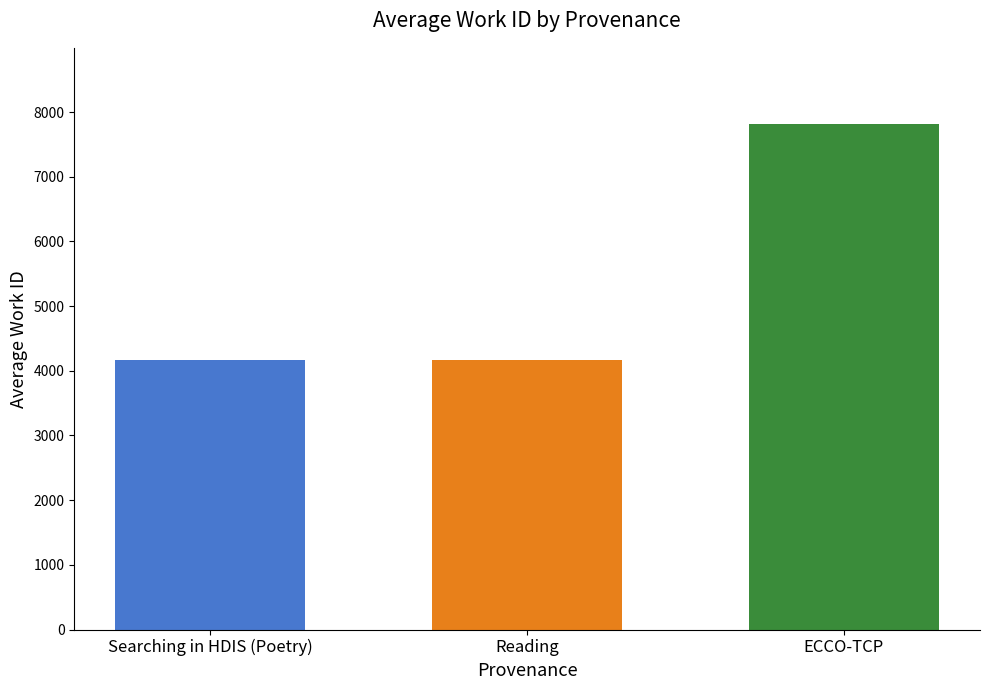

What is the minimum value shown in the chart?

4167